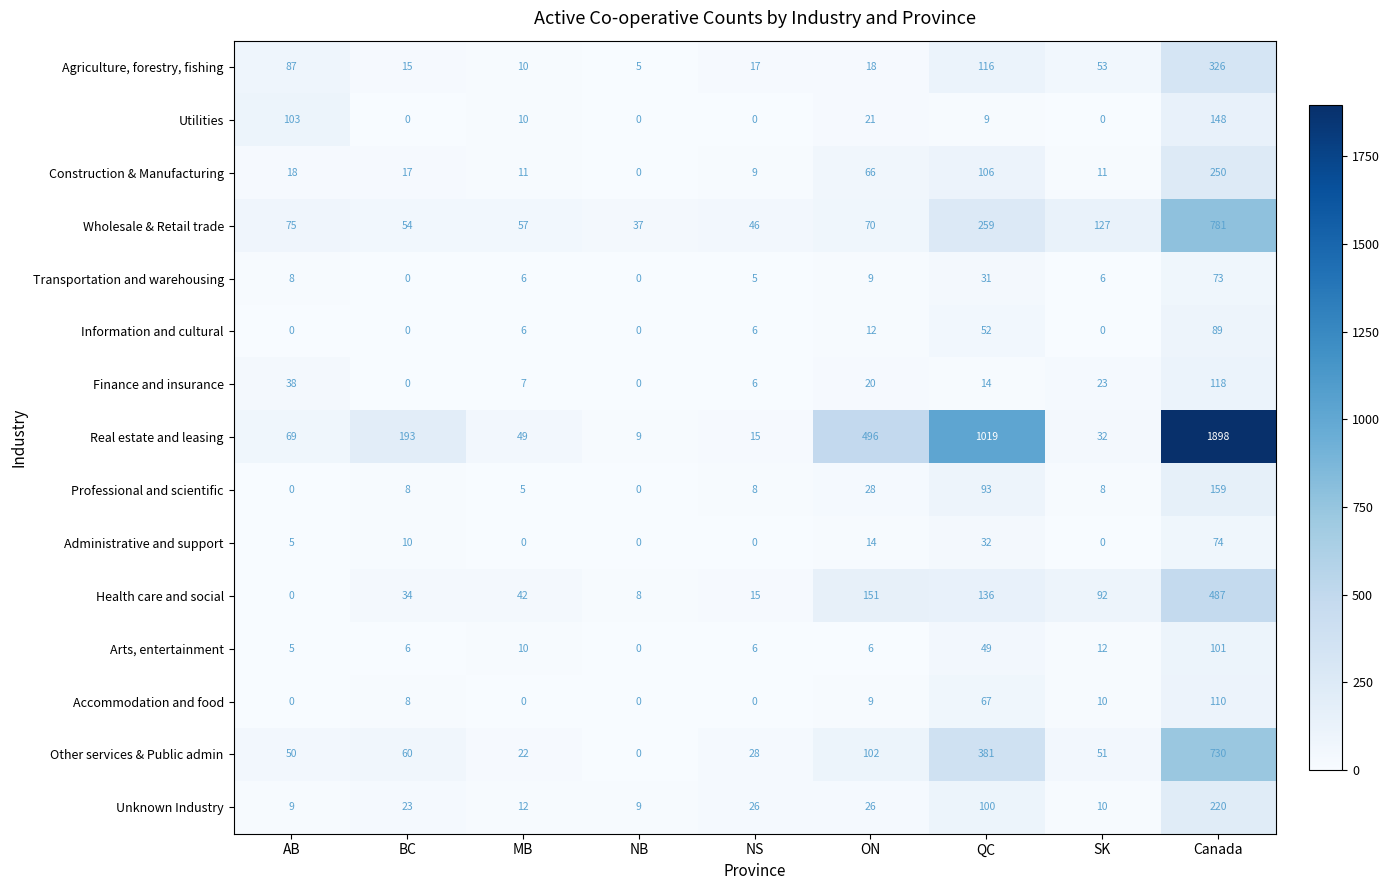

At how many categories does at least one series exceed 9?

9